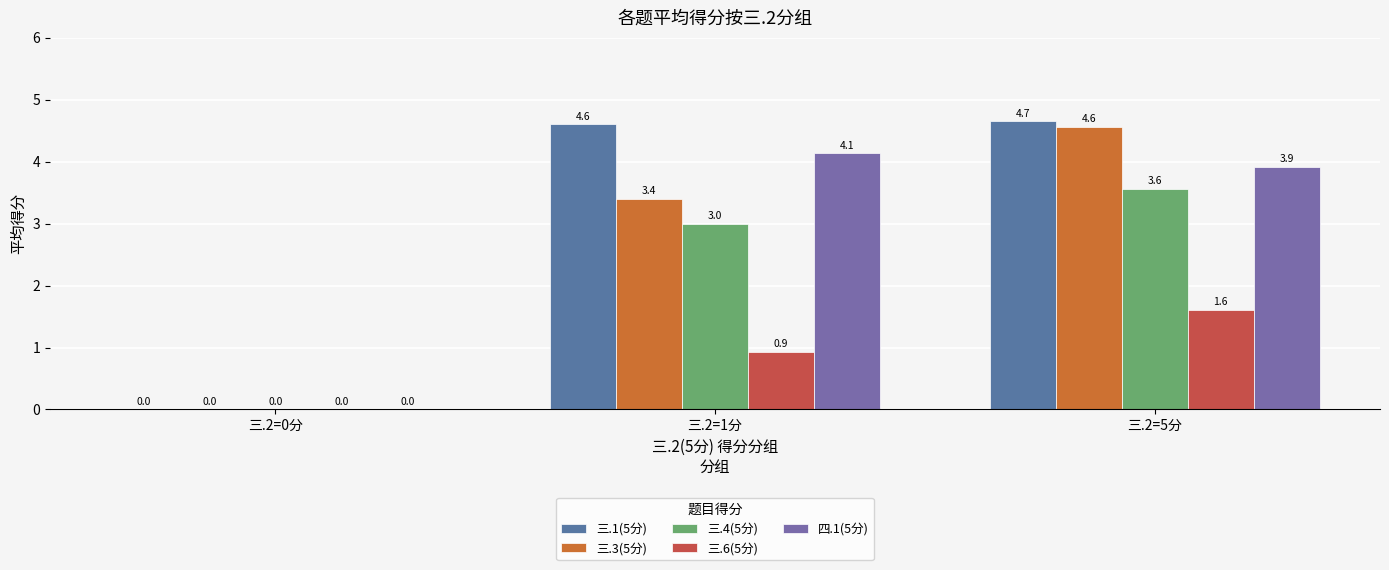

What is the label of the 3rd bar from the right?

三.2=0分